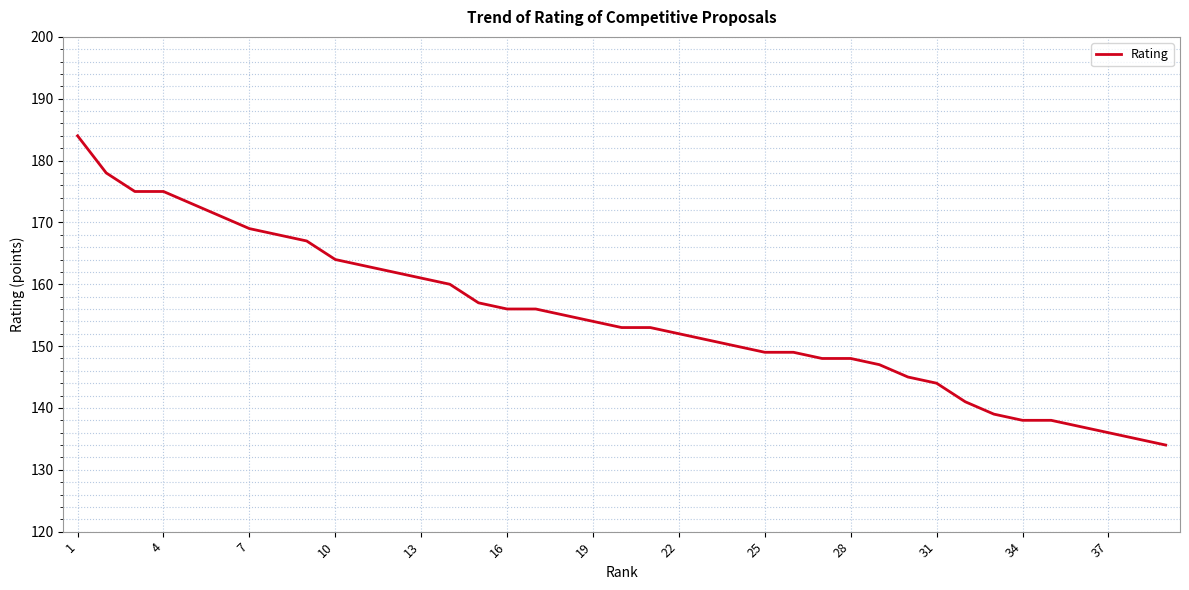

What is the maximum value shown in the chart?

184